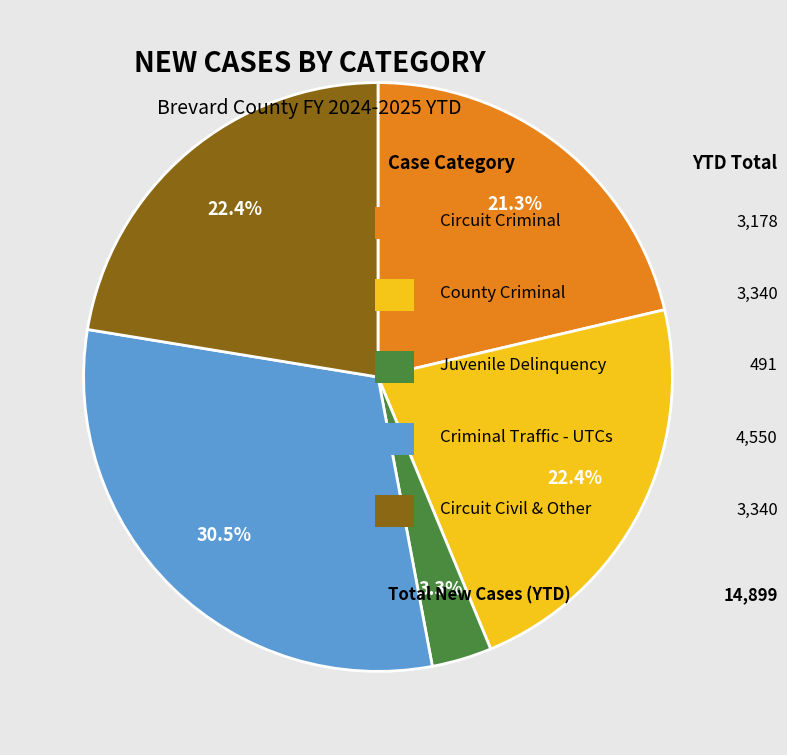

Is there any slice that represents more than half of the pie?

No